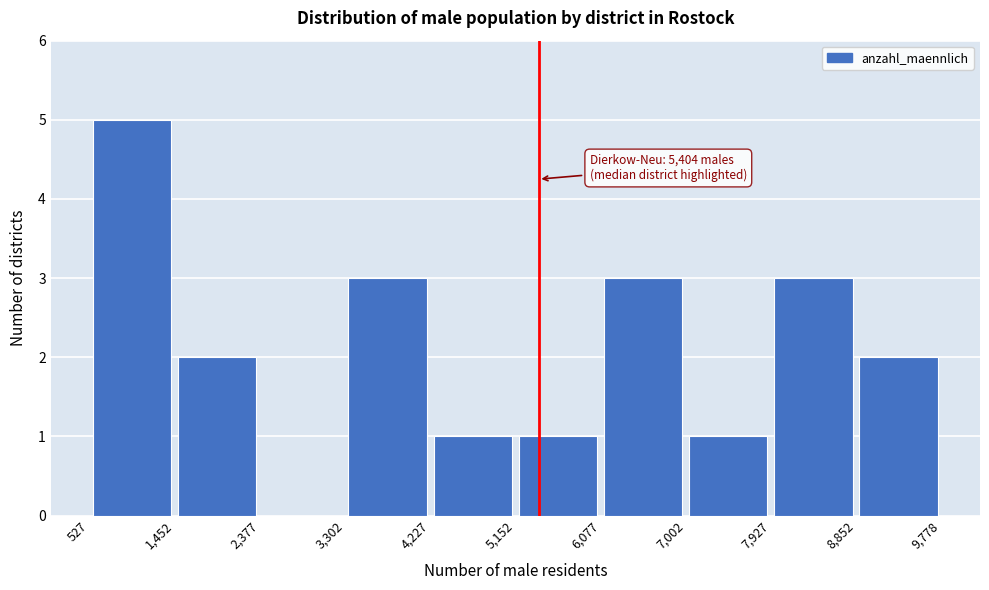

Which range on the x-axis has the tallest bar?

527 to 1,452